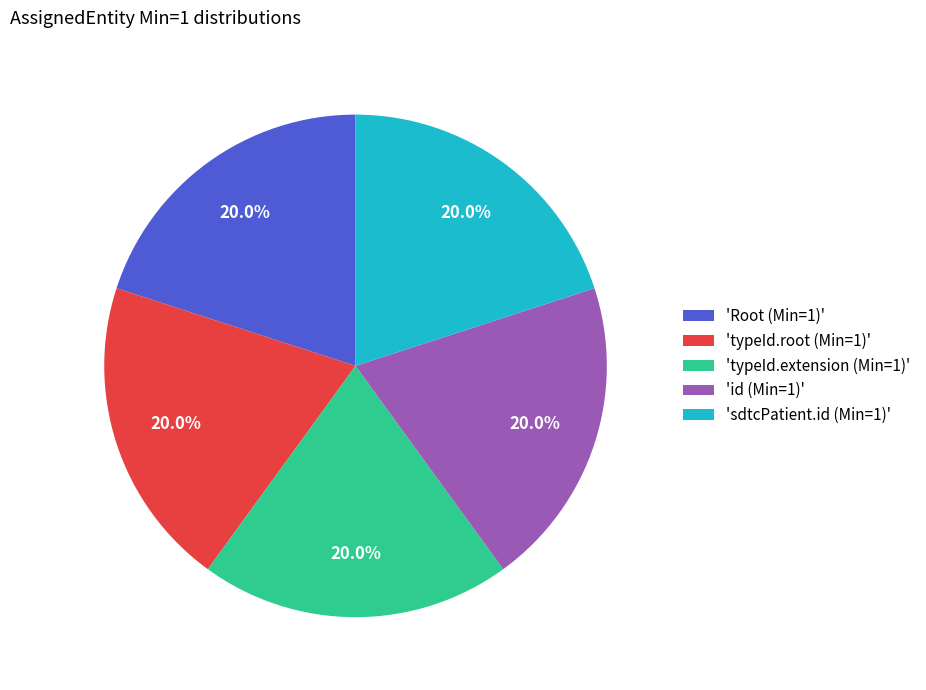

To the nearest percent, what is the difference between the largest and smallest slice percentages?

0%